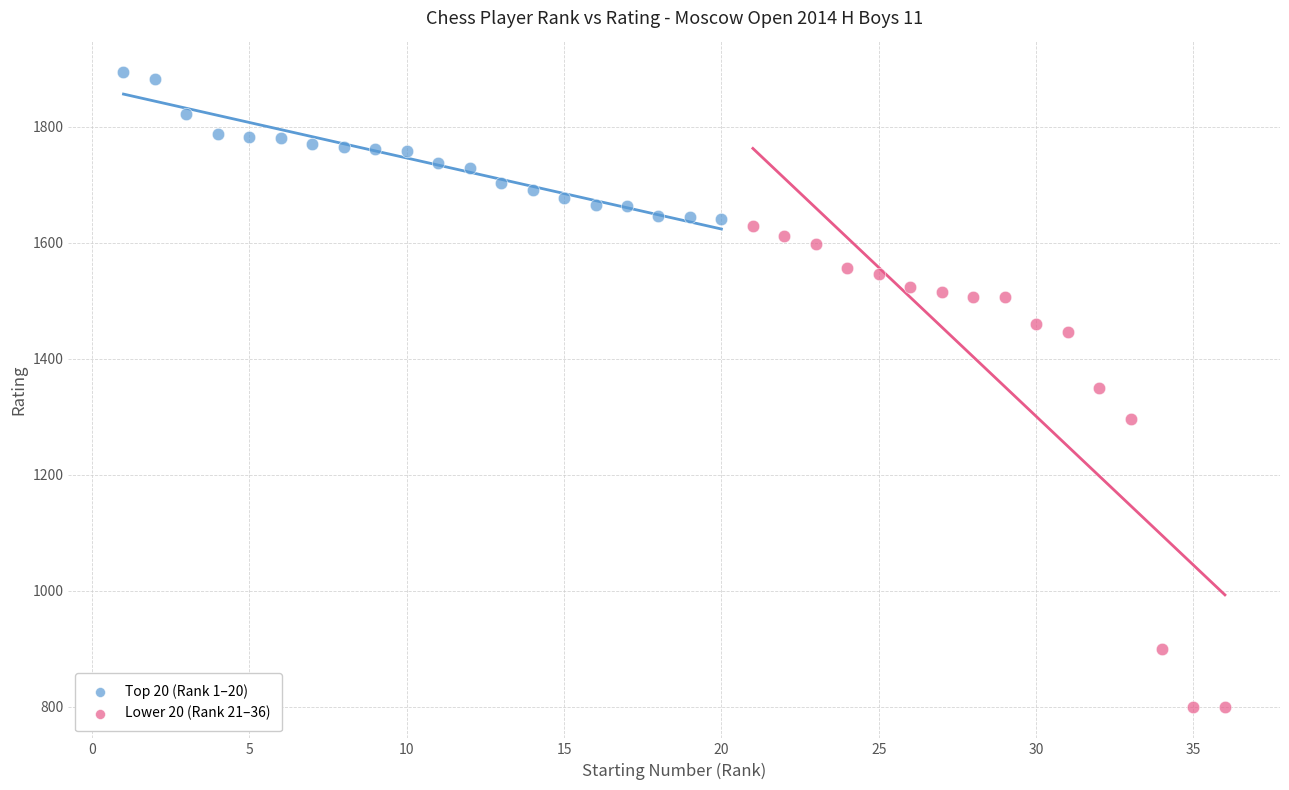

Which series contains the highest Y value?

Top 20 (Rank 1–20)